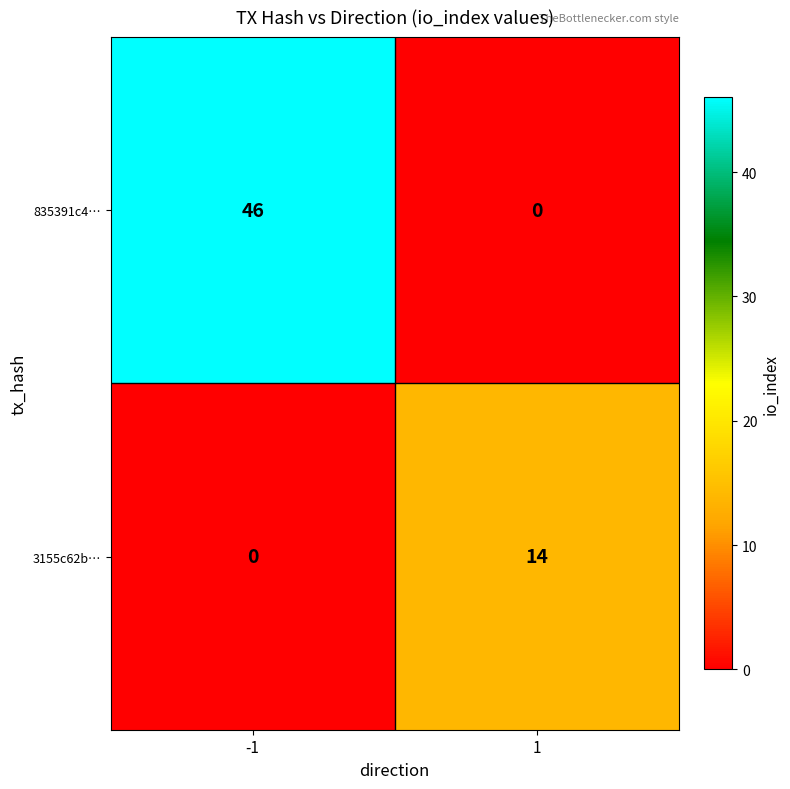

At how many categories does at least one series exceed 15?

1